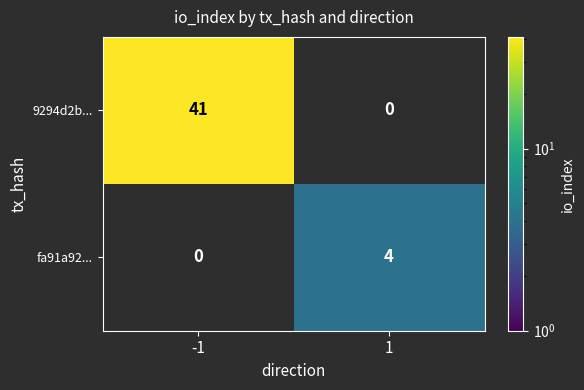

Is it true that 9294d2b... equals 14 at -1?

False